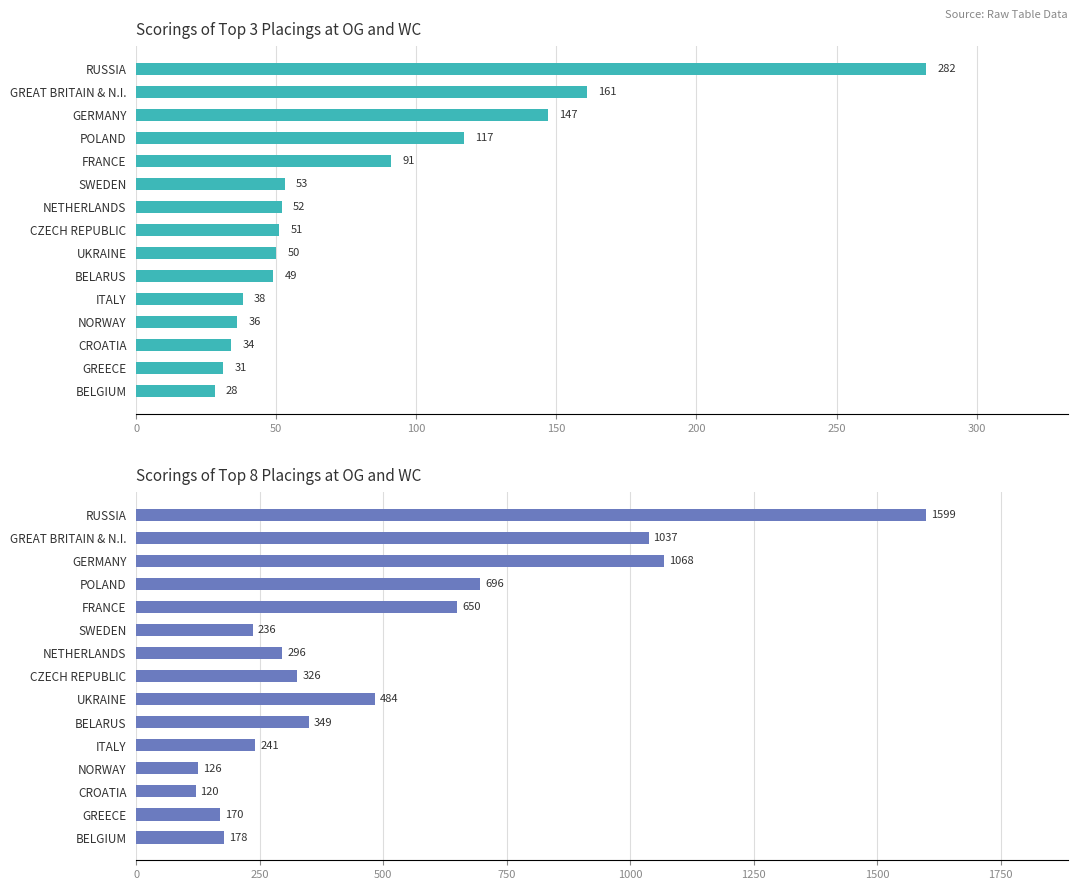

What is the lowest value of the TOP 8 series?

120